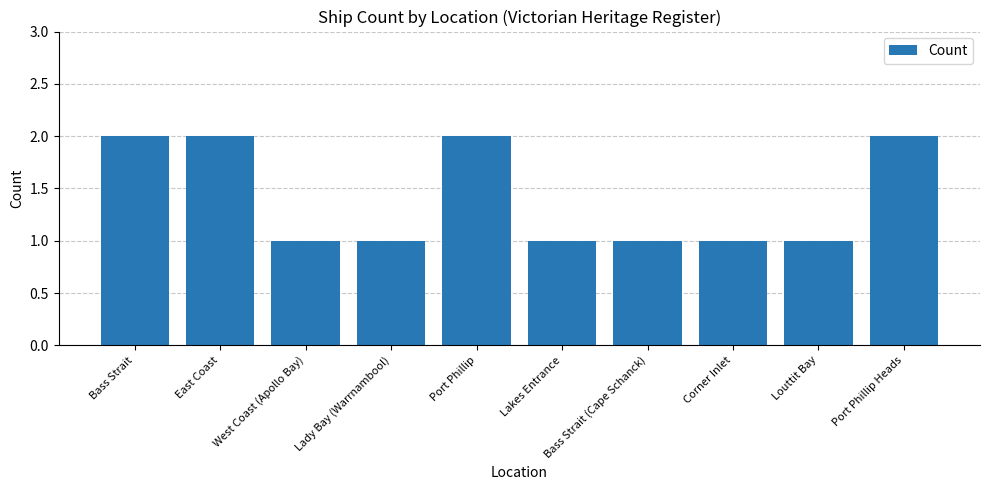

Between Port Phillip Heads and Bass Strait (Cape Schanck), which is larger?

Port Phillip Heads